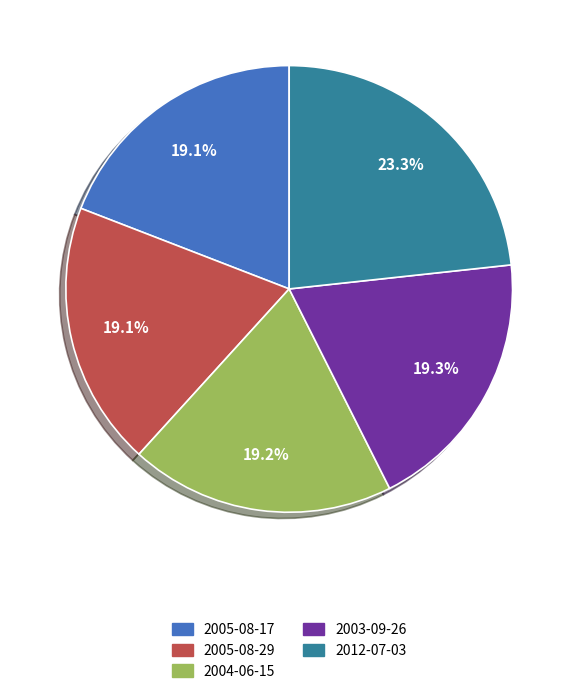

Approximately how many times larger is the value at 2003-09-26 compared to 2012-07-03?

0.8